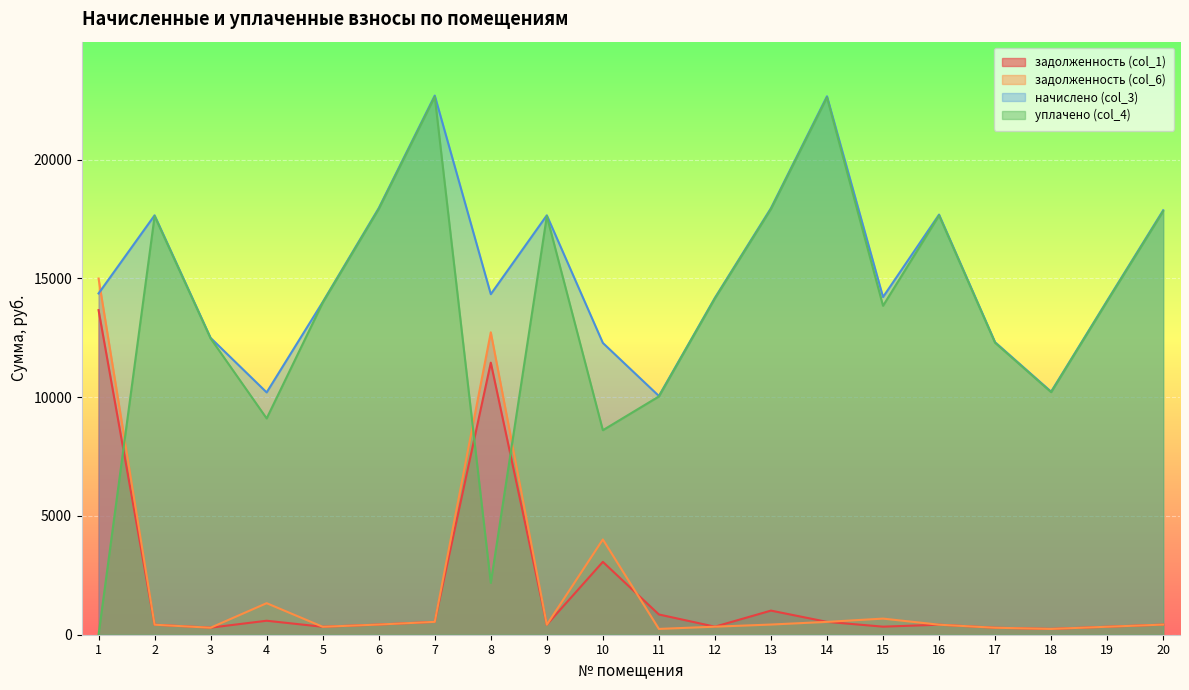

How many interior local valleys does the начислено (col_3) series have?

5